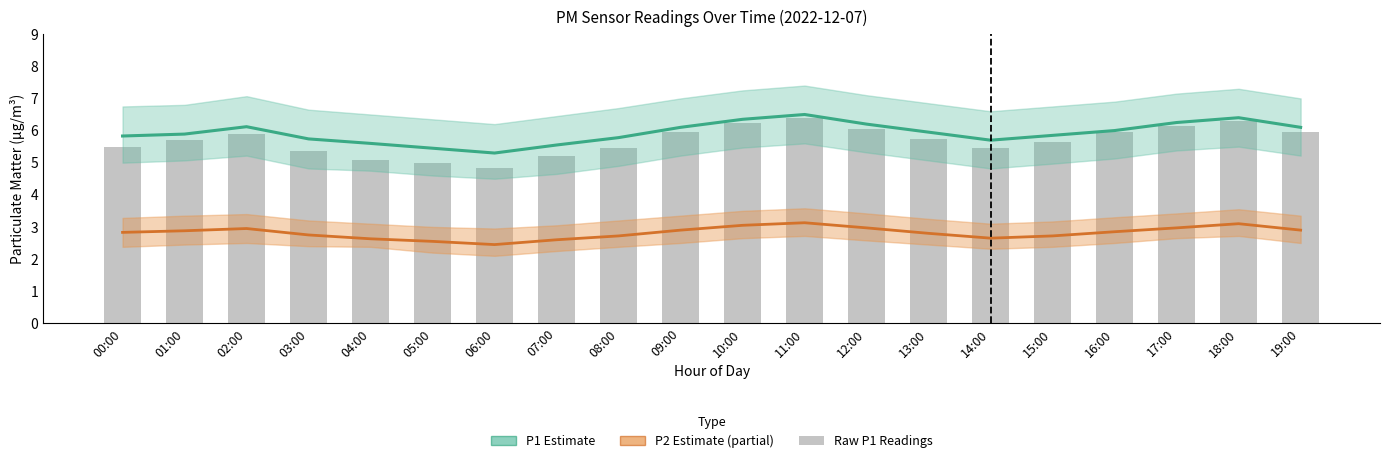

The value of Raw P1 Readings at 02:00 is 2.2. True or false?

False